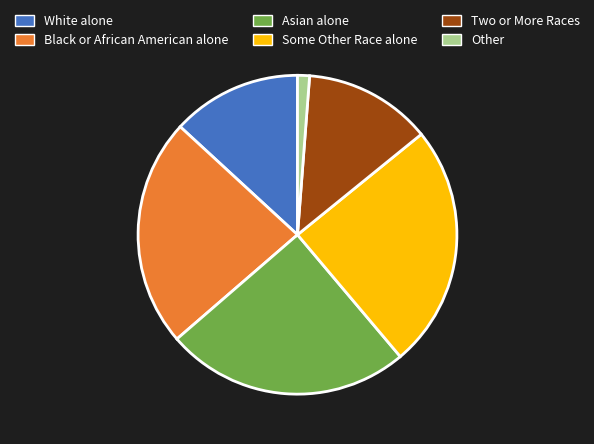

True or false: Some Other Race alone accounts for 32% of the total.

False